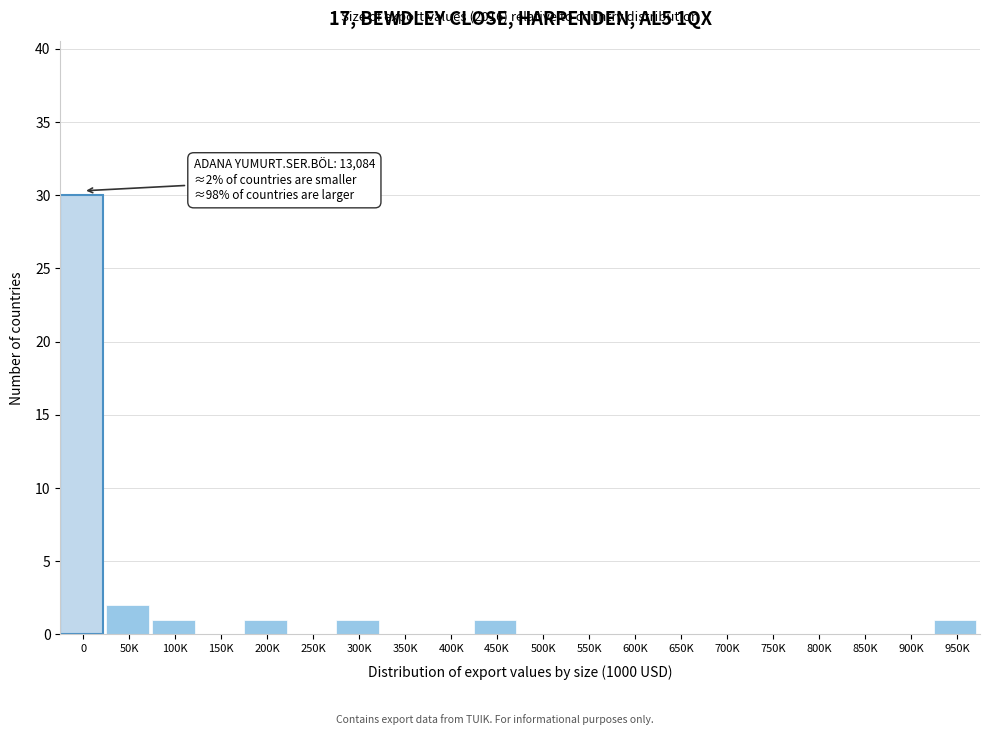

Reading left to right, extract all data points from this chart.

0=30	50K=2	100K=1	150K=0	200K=1	250K=0	300K=1	350K=0	400K=0	450K=1	500K=0	550K=0	600K=0	650K=0	700K=0	750K=0	800K=0	850K=0	900K=0	950K=1